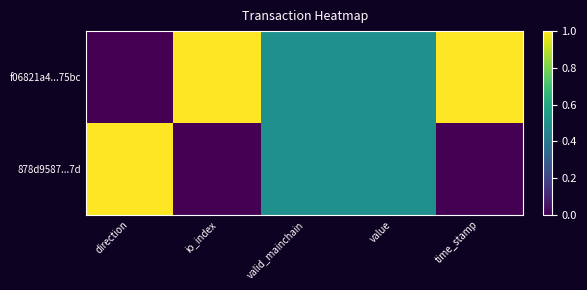

Which series has the largest total across all categories?

f06821a4...75bc